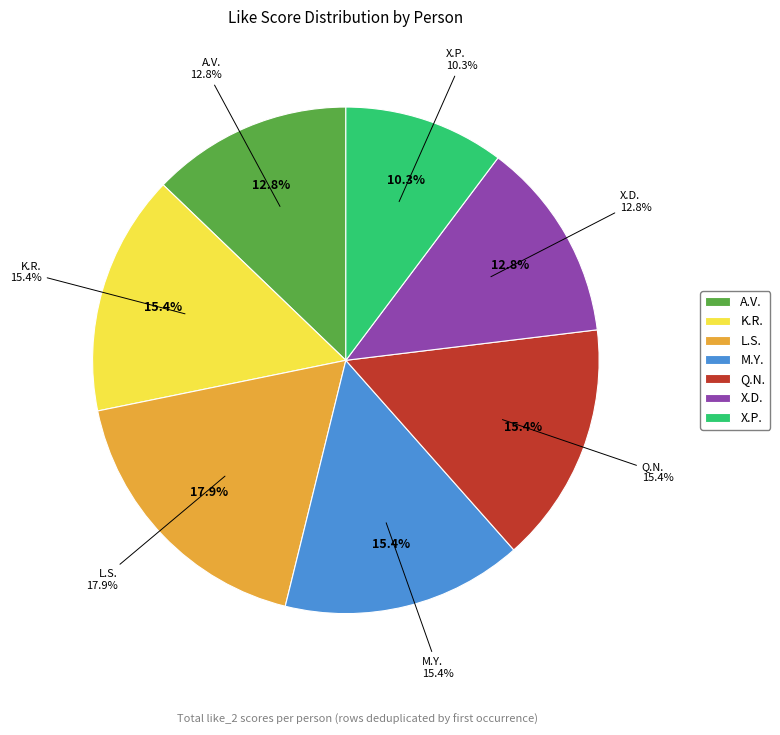

What is the change in value from L.S. to X.D.?

-2